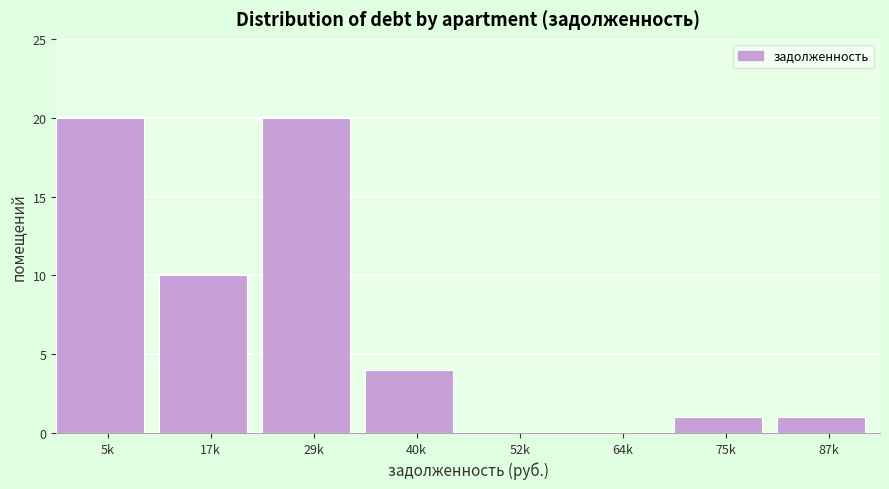

Reading left to right, list all the values displayed in this chart.

5k=20	17k=10	29k=20	40k=4	52k=0	64k=0	75k=1	87k=1